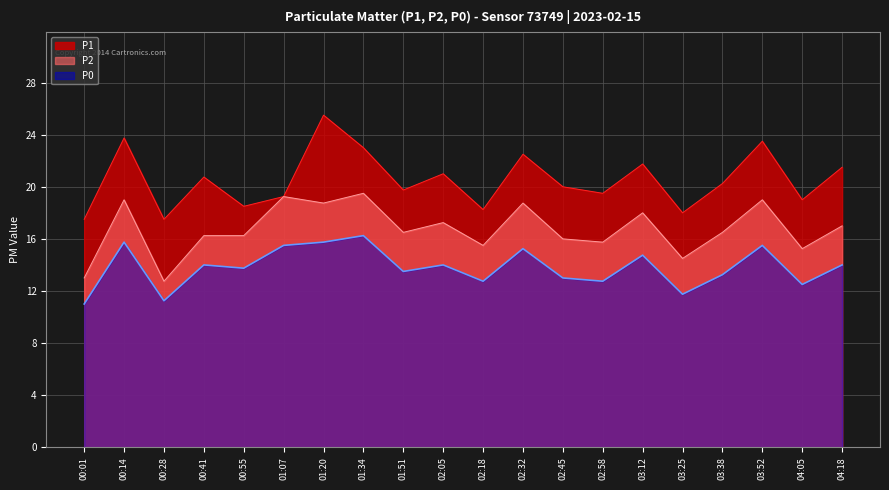

At 01:20, list the series in order from smallest to largest.

P0, P2, P1